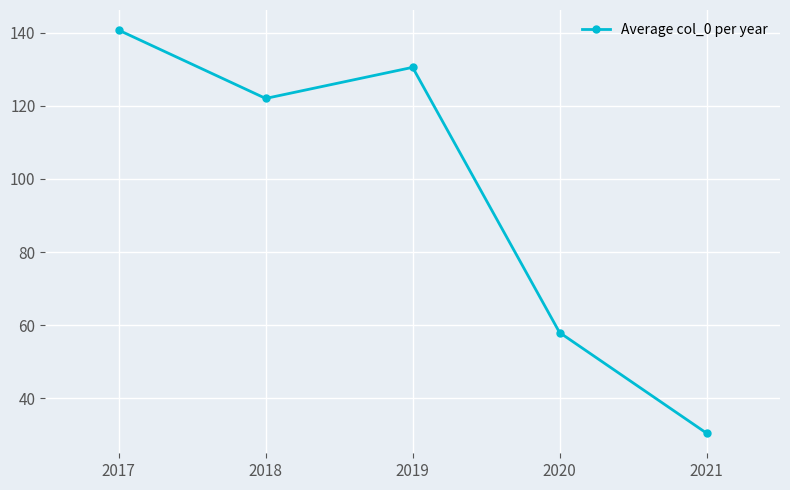

How many lines are shown in the chart?

1